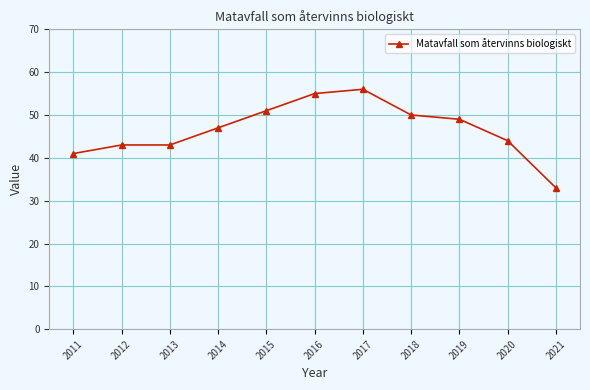

How many data points does each series have?

11